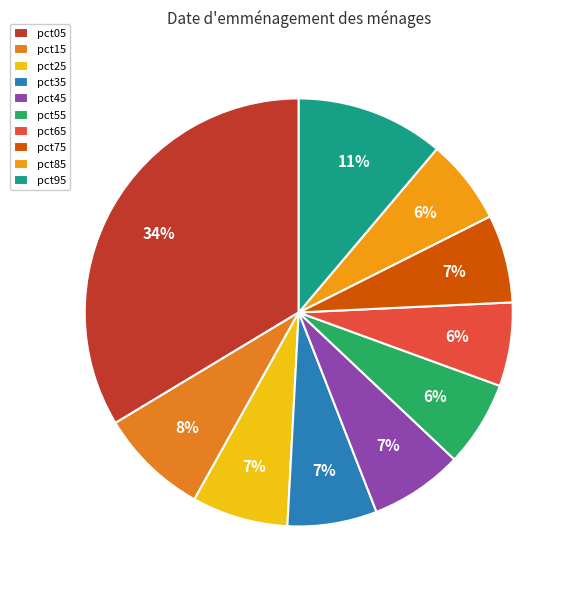

Combined, what portion of the pie is pct95 and pct75?

17.8%